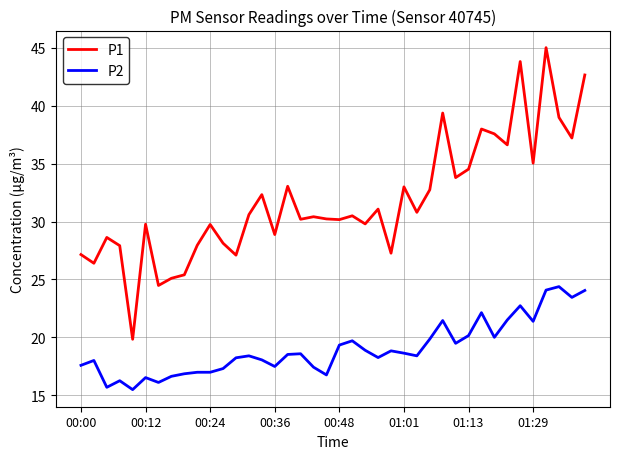

What are all the series names shown in the legend?

P1, P2